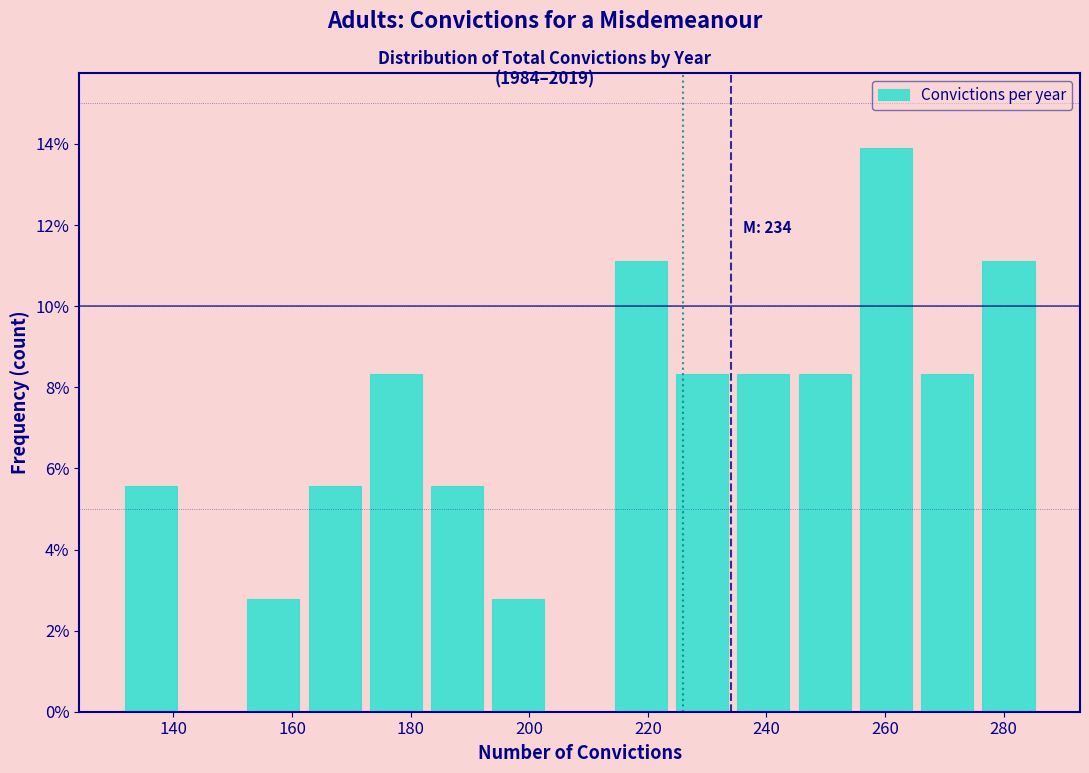

Over which range of the x-axis is the bar tallest?

256 to 266